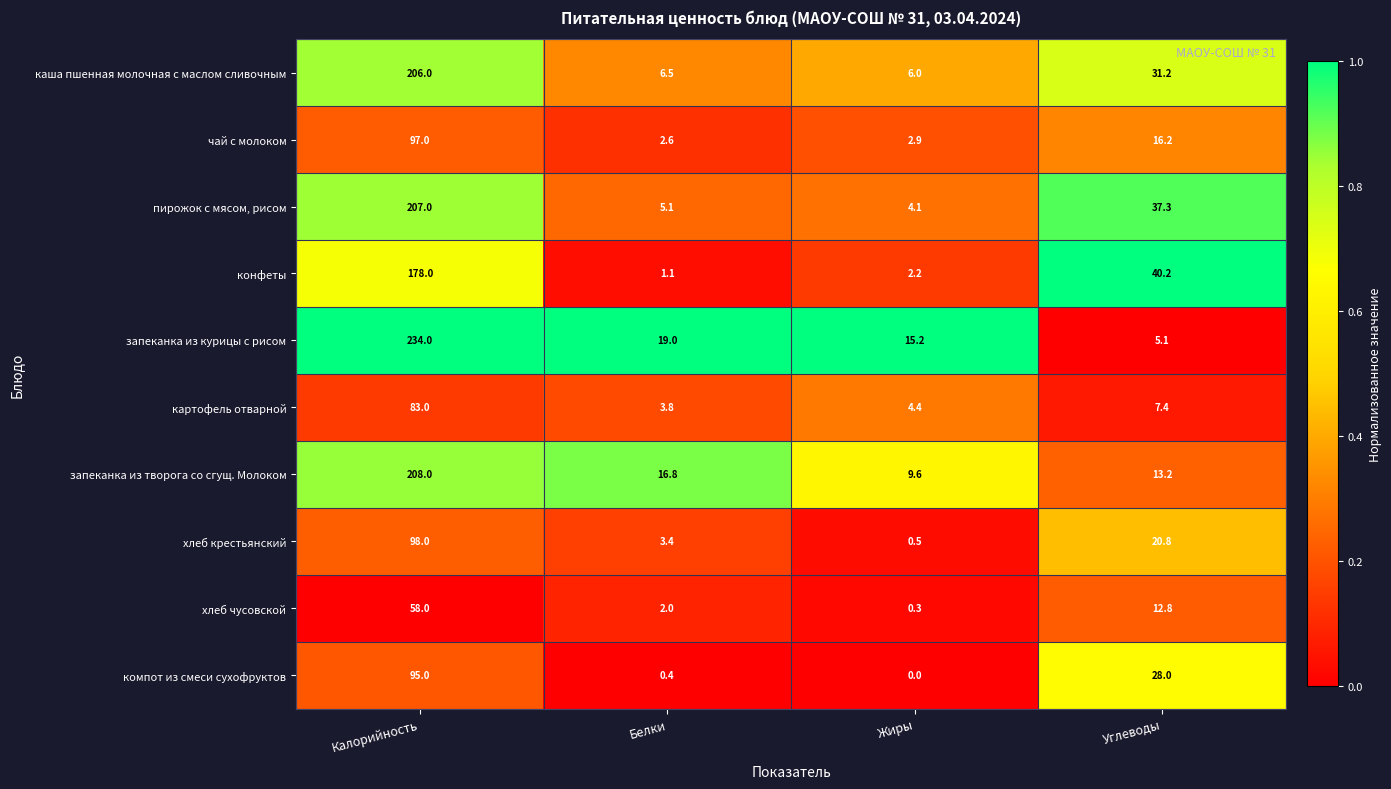

At which label does картофель отварной reach its peak?

Калорийность